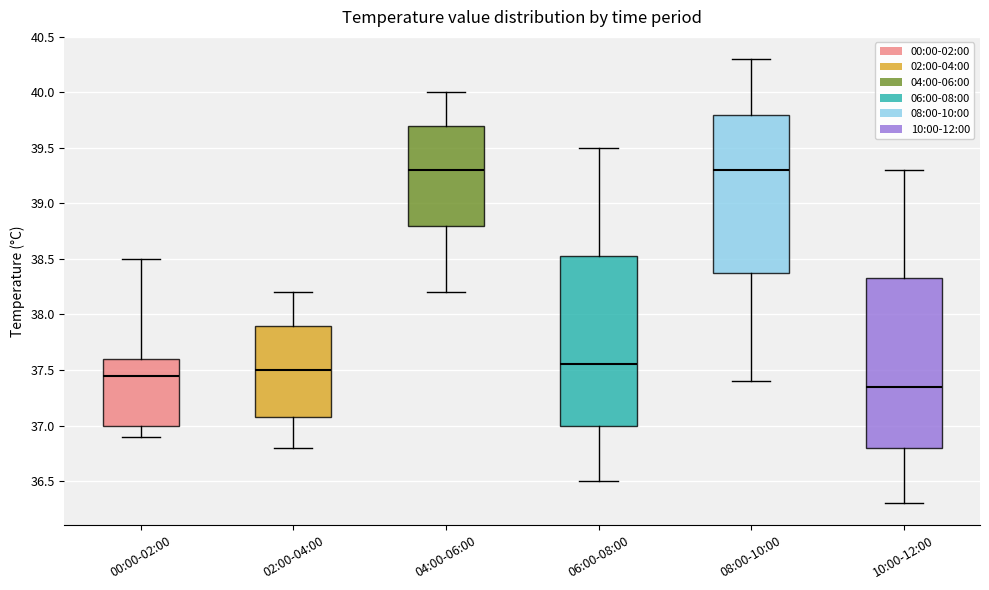

Where is the lower edge of the box for 00:00-02:00 on the y-axis? The values are not printed on the chart, so give them approximately, as read against the axis.

37.00